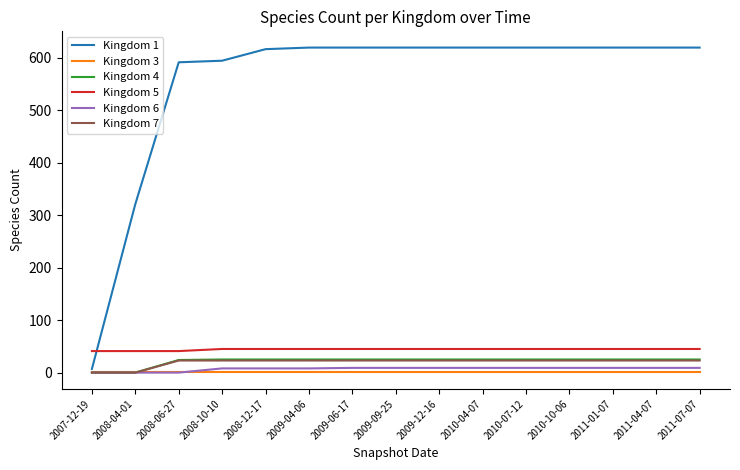

What is the total value across all series at 2009-12-16?

722